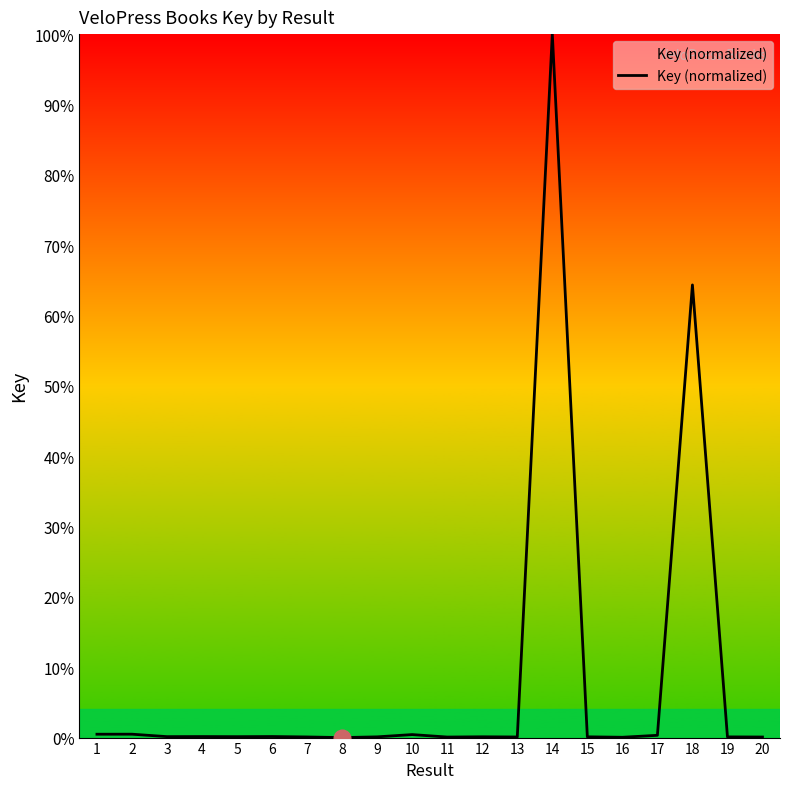

Count the number of categories in the chart.

20